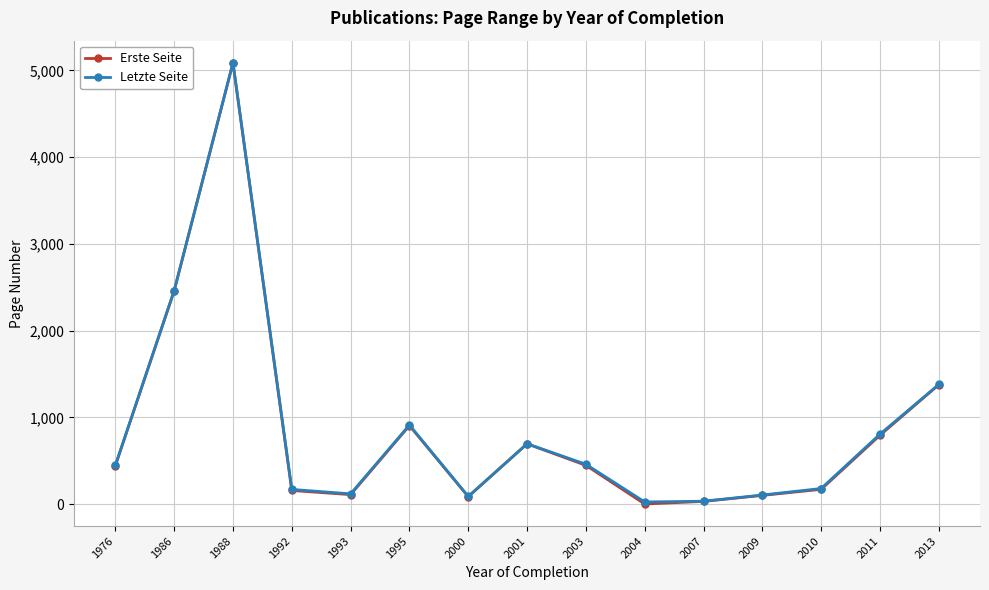

What is the value of the Erste Seite point at the 4th from the left?

157.0